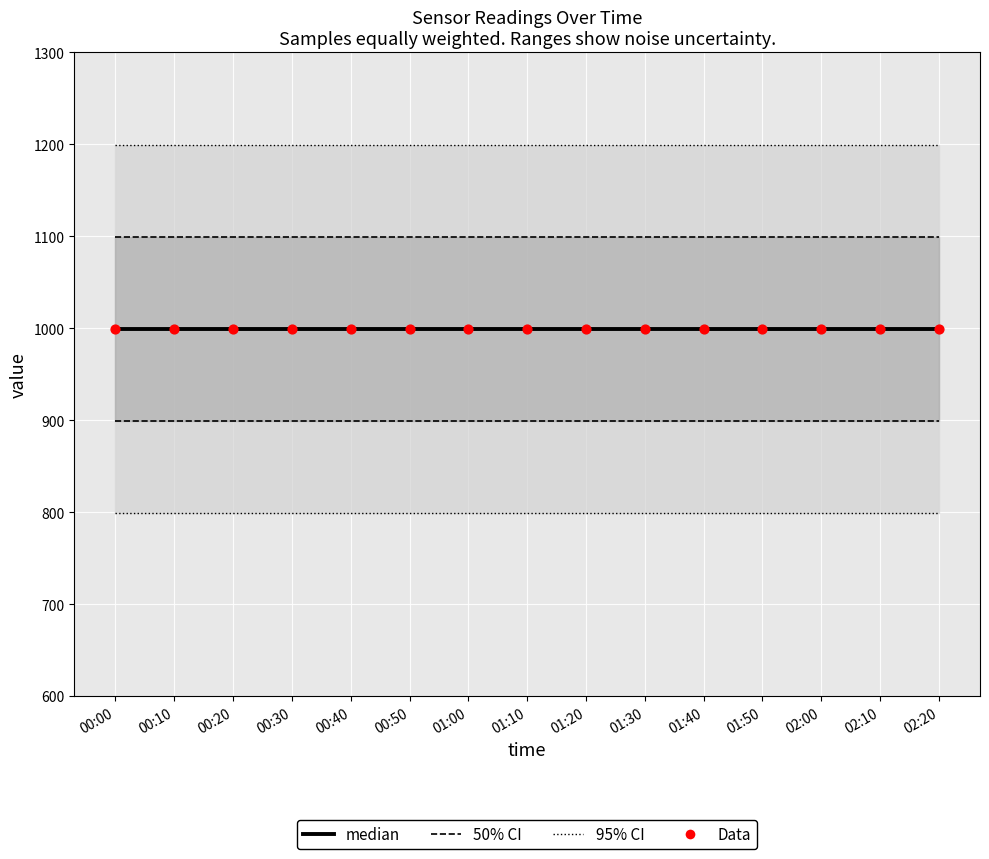

Which series contains the lowest Y value?

median